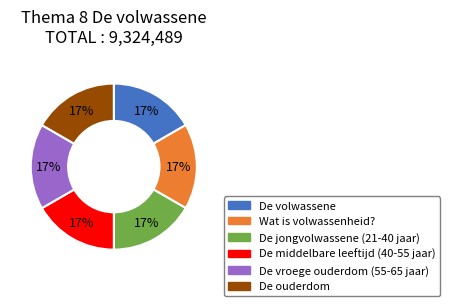

To the nearest percent, what percentage of the pie is Wat is volwassenheid??

17%